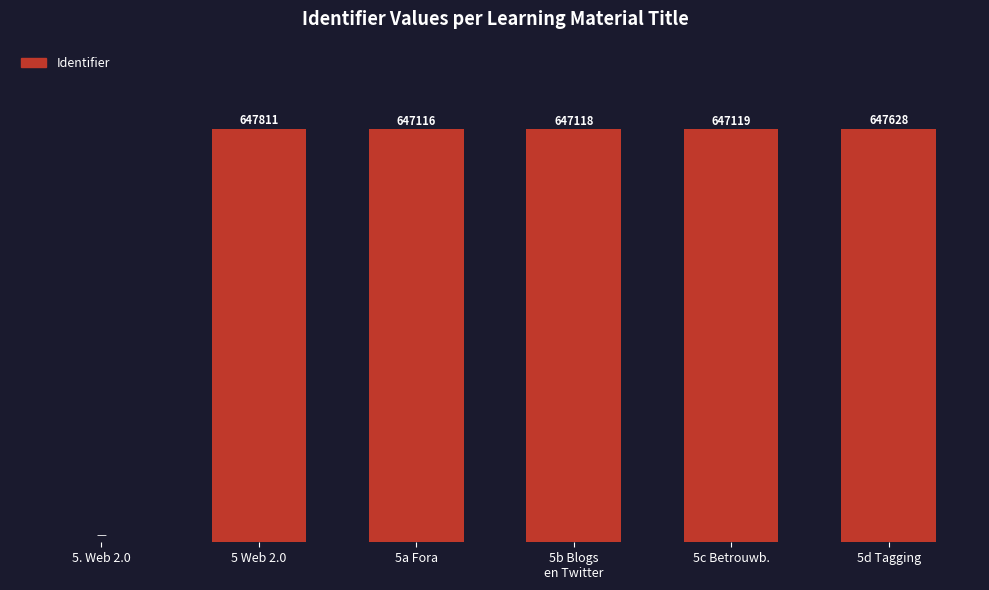

Where does the data first go above 647119?

5 Web 2.0